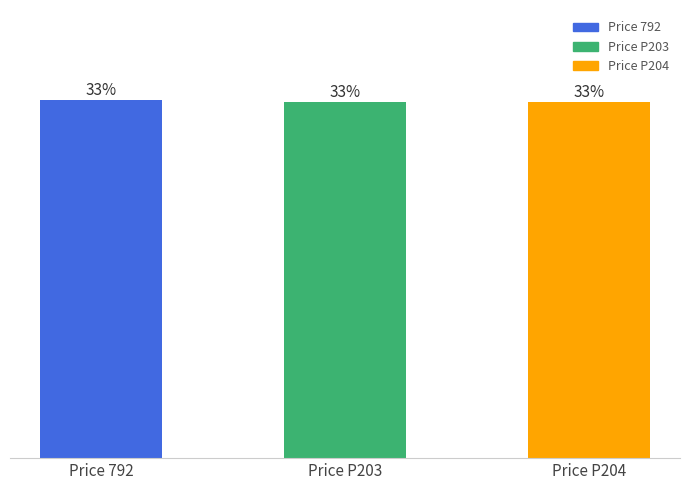

Does the chart contain any negative values?

No